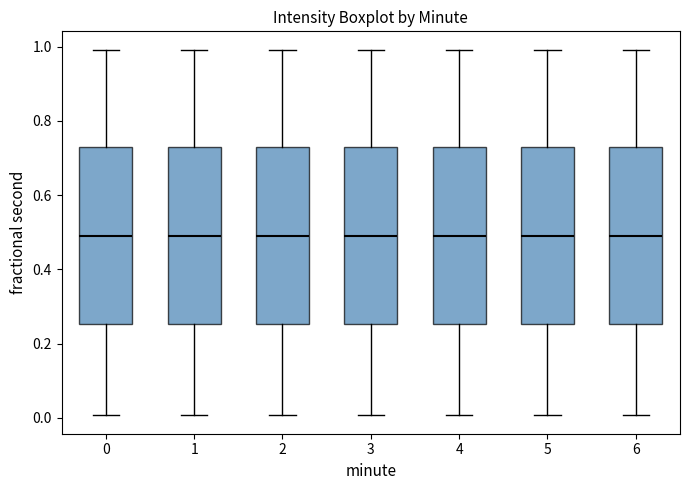

Reading left to right, transcribe this box plot: for each box, give where its median line is, the range the box spans, and where its two whiskers end, as read against the y-axis. The values are not printed on the chart, so give them approximately, as read against the axis.

0: median 0.48, box 0.26 to 0.74, whiskers 0.00 to 1.00
1: median 0.48, box 0.26 to 0.74, whiskers 0.00 to 1.00
2: median 0.48, box 0.26 to 0.74, whiskers 0.00 to 1.00
3: median 0.48, box 0.26 to 0.74, whiskers 0.00 to 1.00
4: median 0.48, box 0.26 to 0.74, whiskers 0.00 to 1.00
5: median 0.48, box 0.26 to 0.74, whiskers 0.00 to 1.00
6: median 0.48, box 0.26 to 0.74, whiskers 0.00 to 1.00